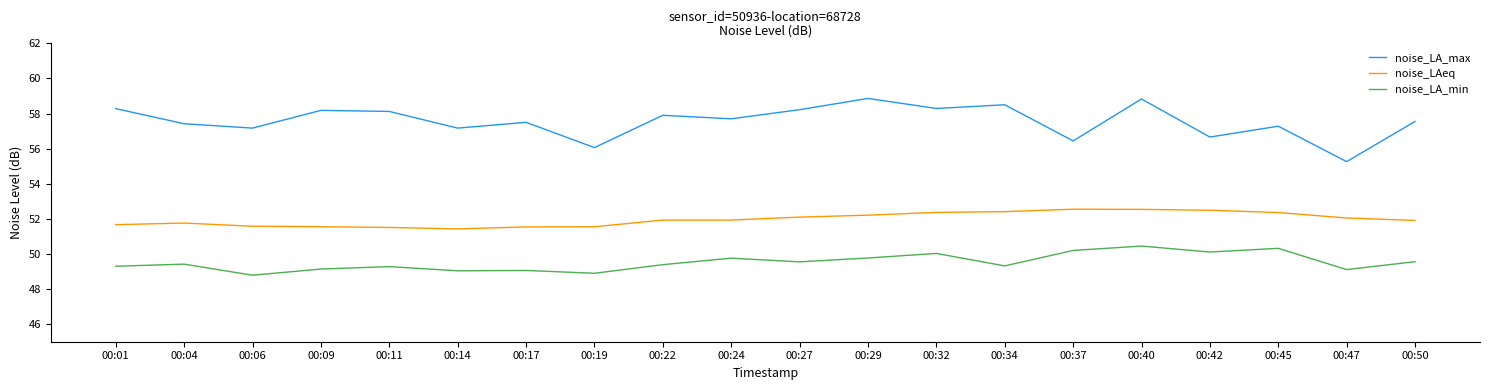

Which series has the largest range (max minus min)?

noise_LA_max